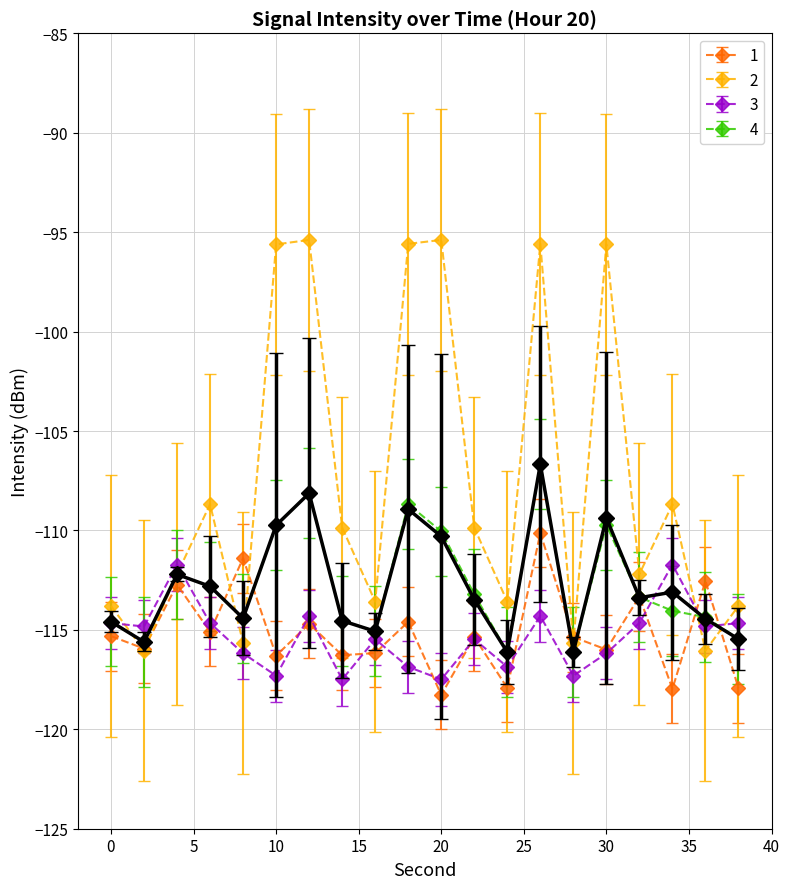

At which category does minute_0 reach its first local valley?

2